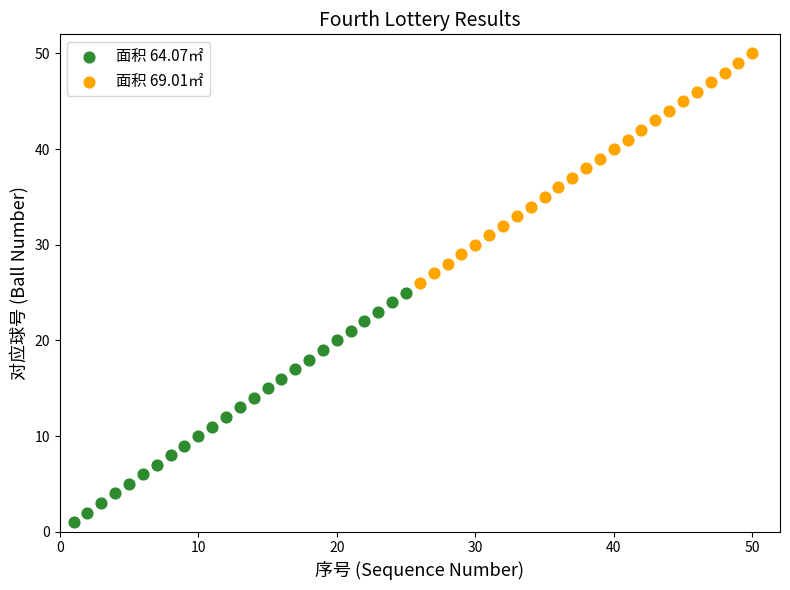

Which series contains the highest Y value?

面积 69.01㎡